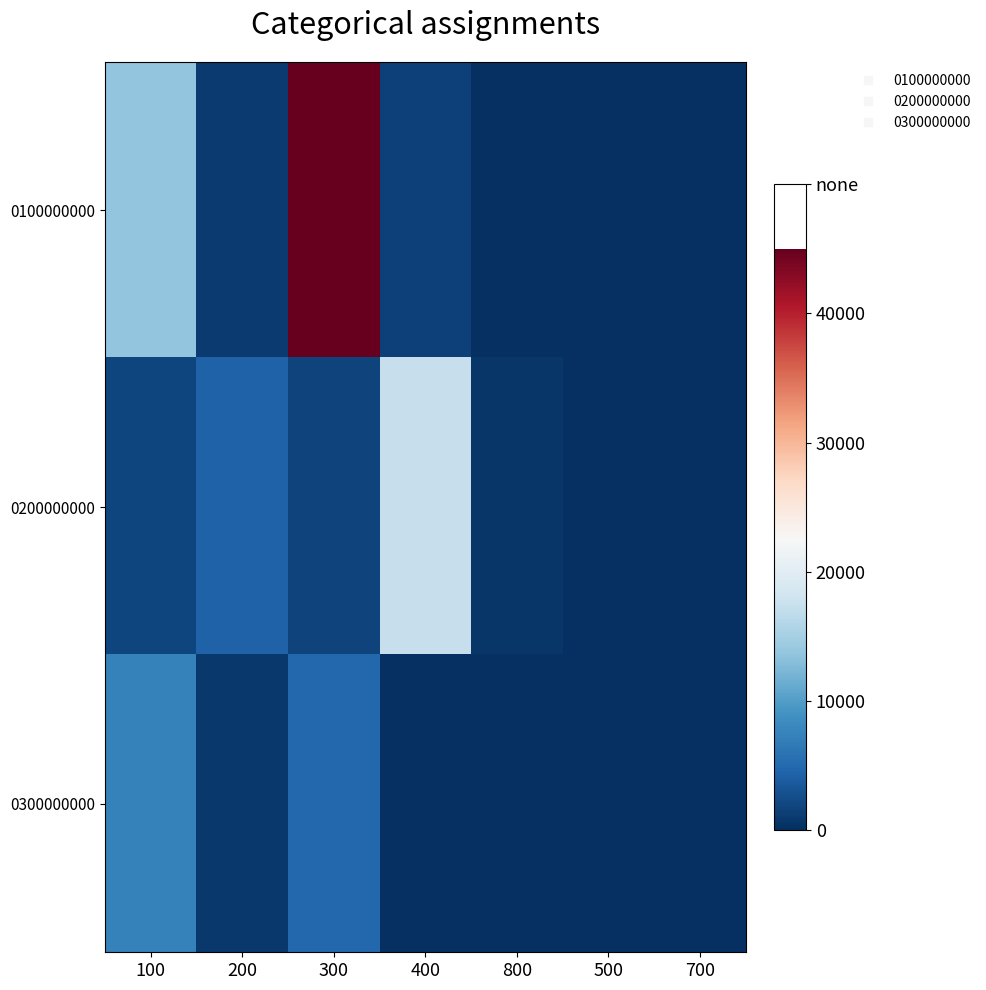

Which has a higher value, 700 or 300?

300